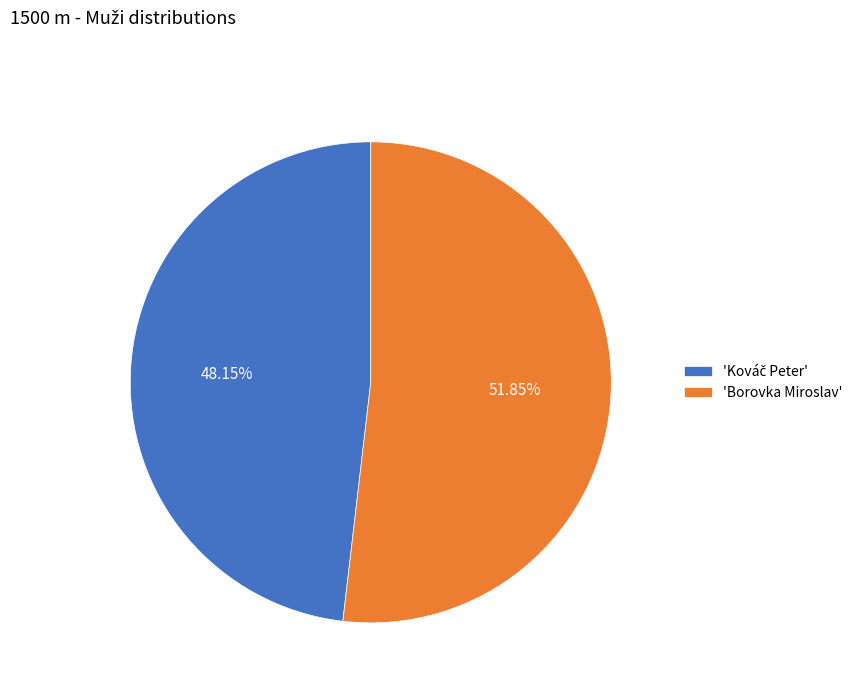

What is the majority slice?

'Borovka Miroslav'